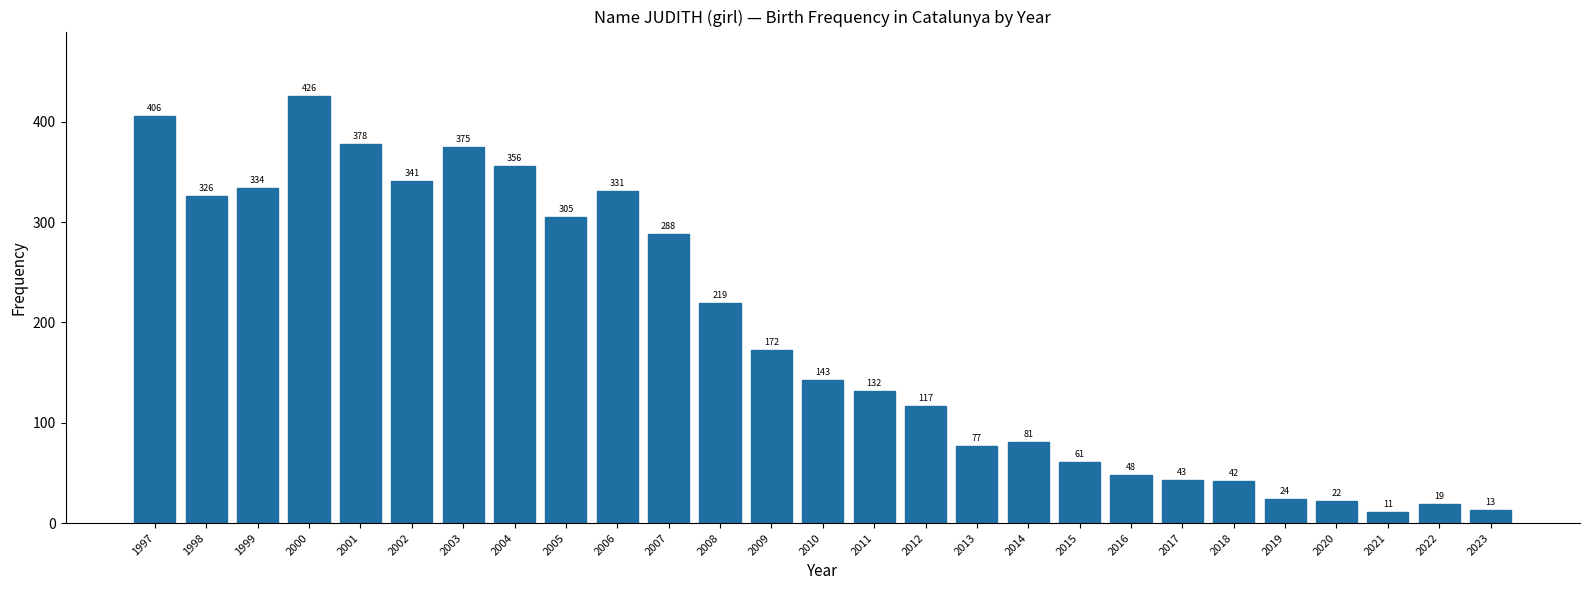

Reading left to right, transcribe all the data shown in this chart.

406	326	334	426	378	341	375	356	305	331	288	219	172	143	132	117	77	81	61	48	43	42	24	22	11	19	13